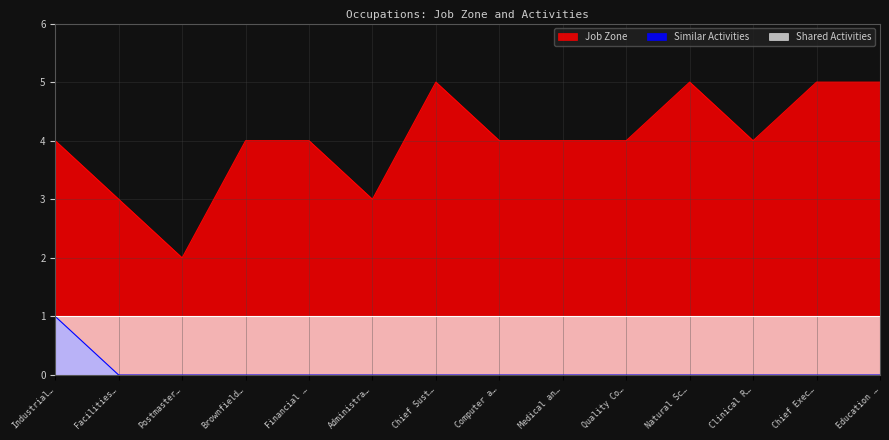

At which category does Job Zone reach its first local valley?

Postmaster…